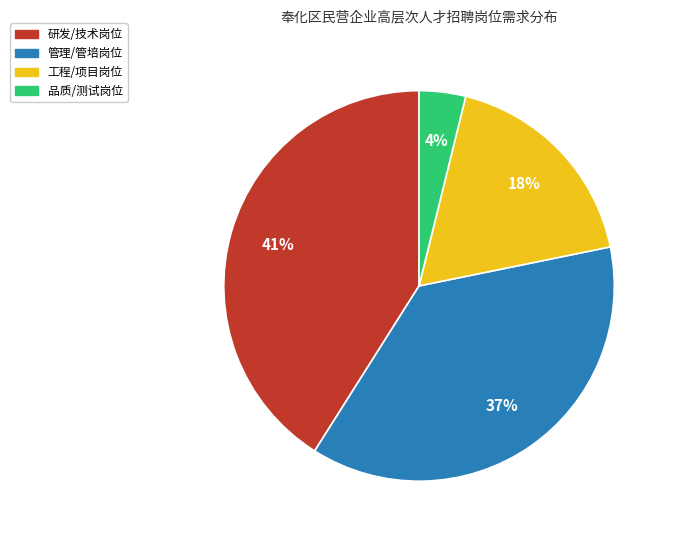

To the nearest percent, what is the difference between the largest and smallest slice percentages?

37%